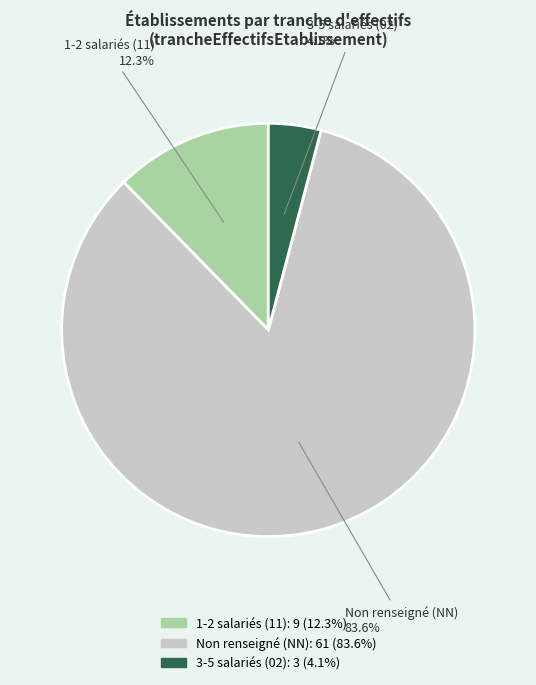

Does any single category account for the majority?

Yes